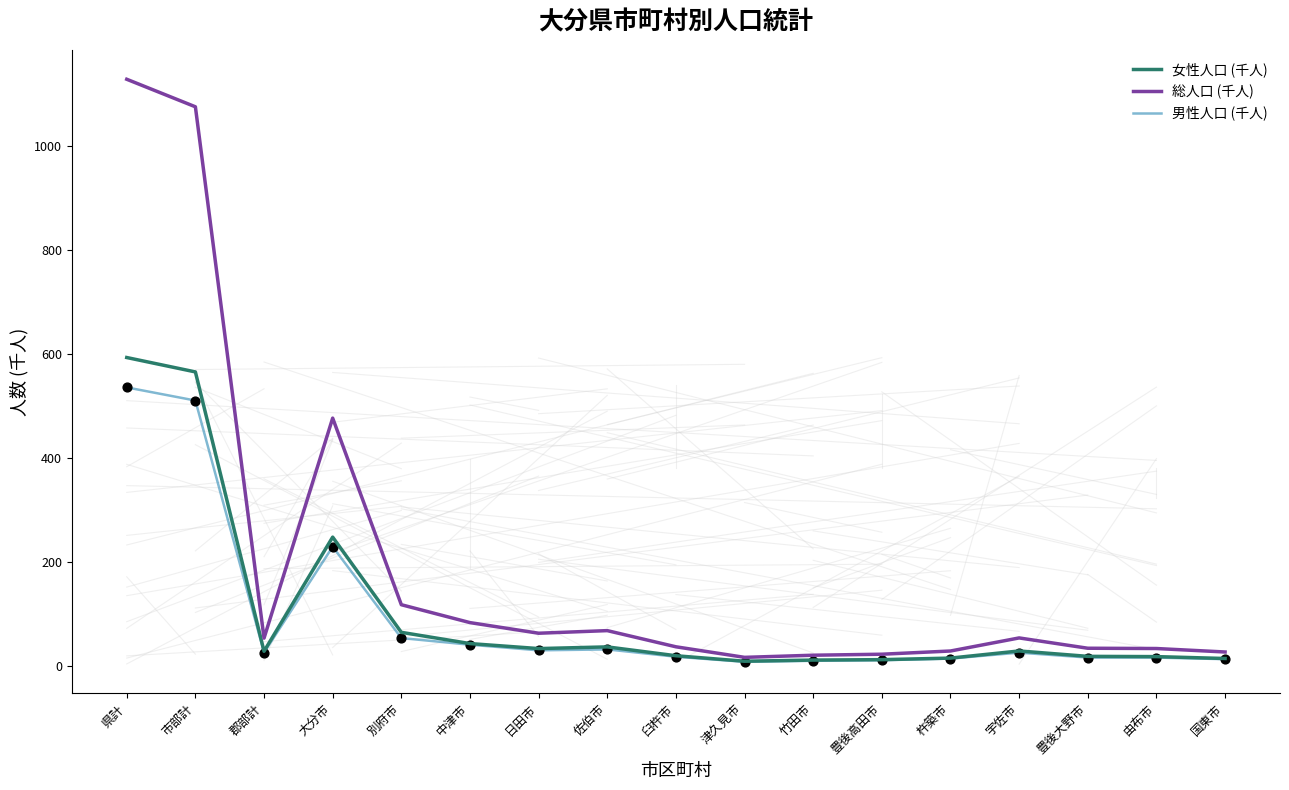

What is the total value across all series at 豊後高田市?

44.0